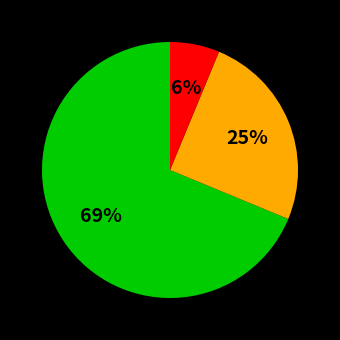

Does any single category account for the majority?

Yes